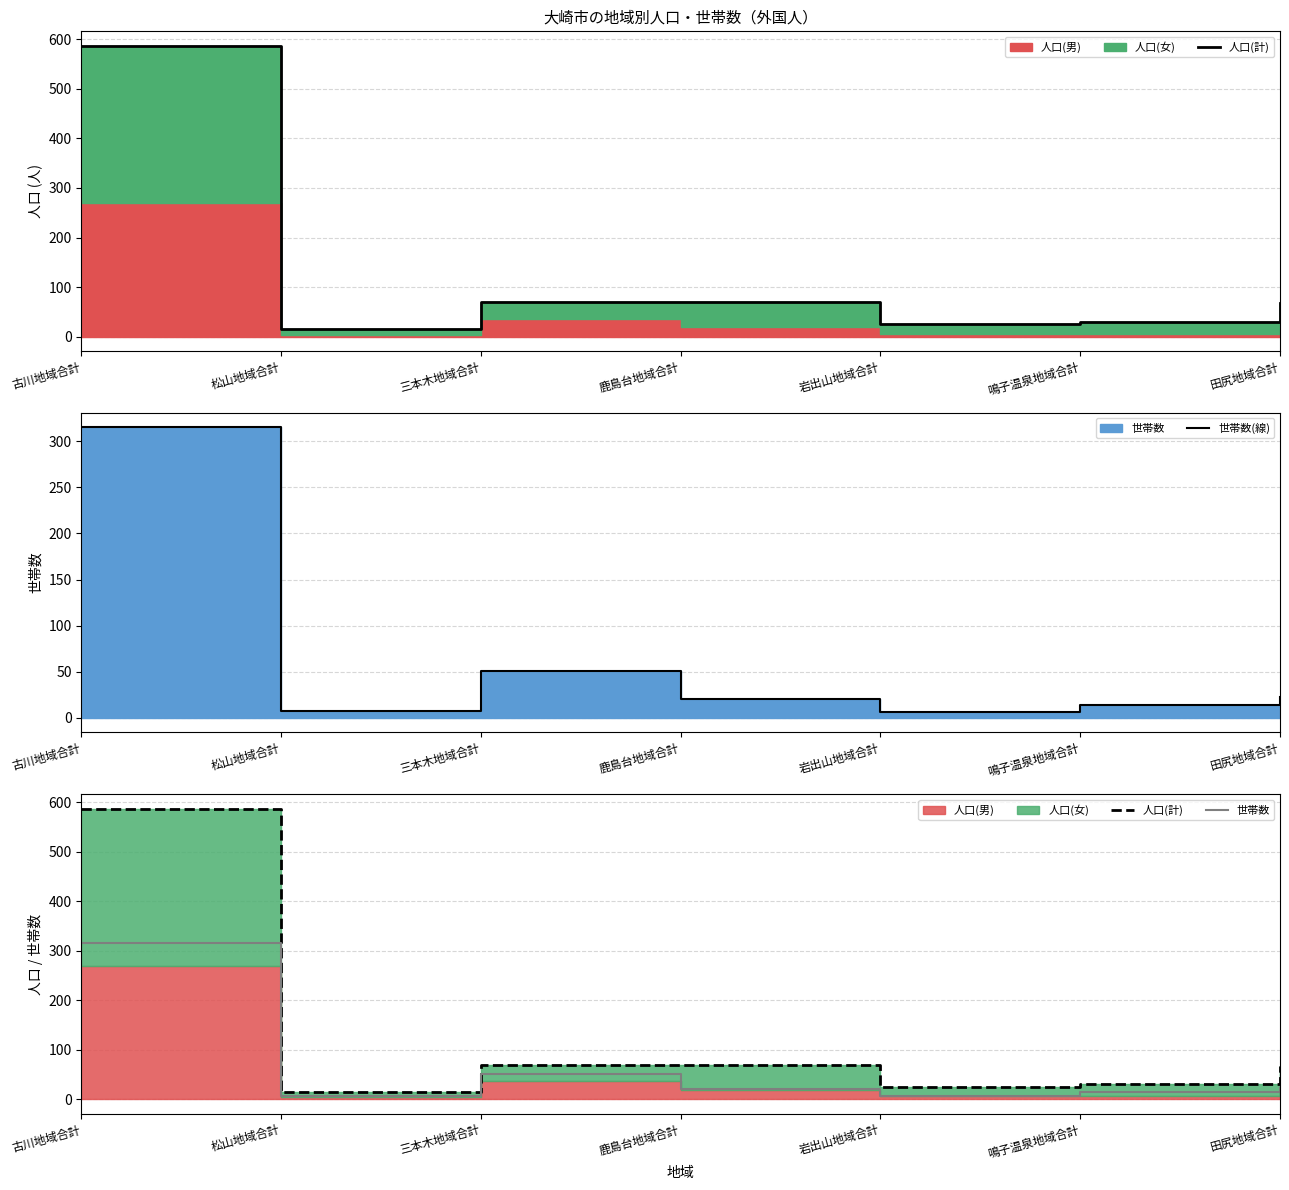

Read the 人口(計) value at 鹿島台地域合計.

69